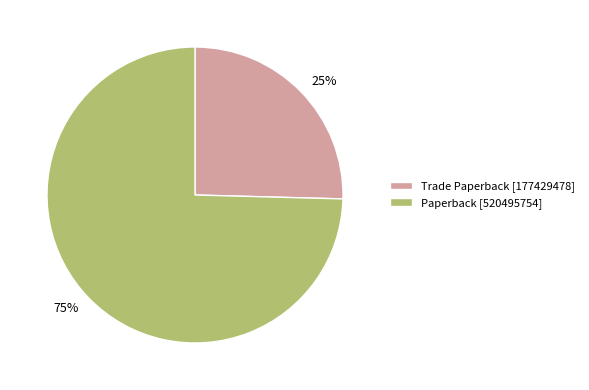

What percentage is the Paperback slice, to the nearest percent?

75%